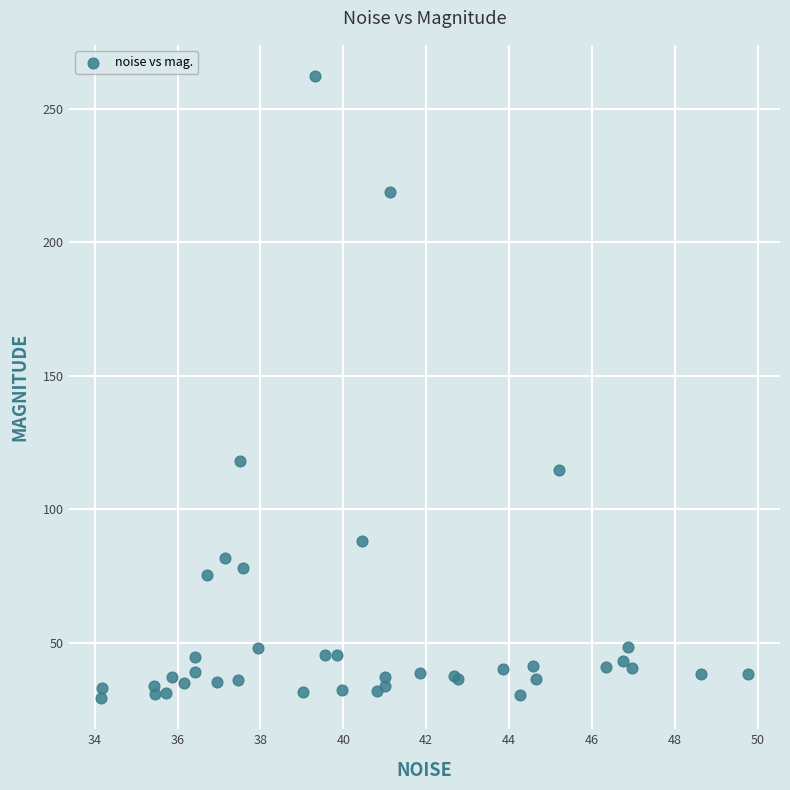

What Y value in the scatter plot is closest to 145?

118.0